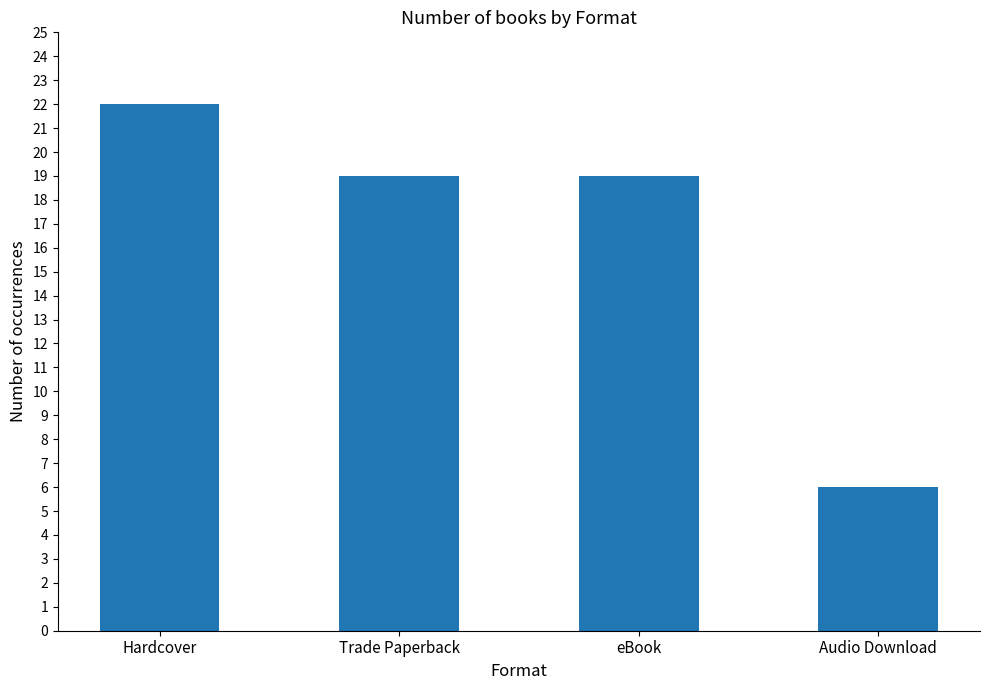

At which category does the chart reach its minimum across all series?

Audio Download